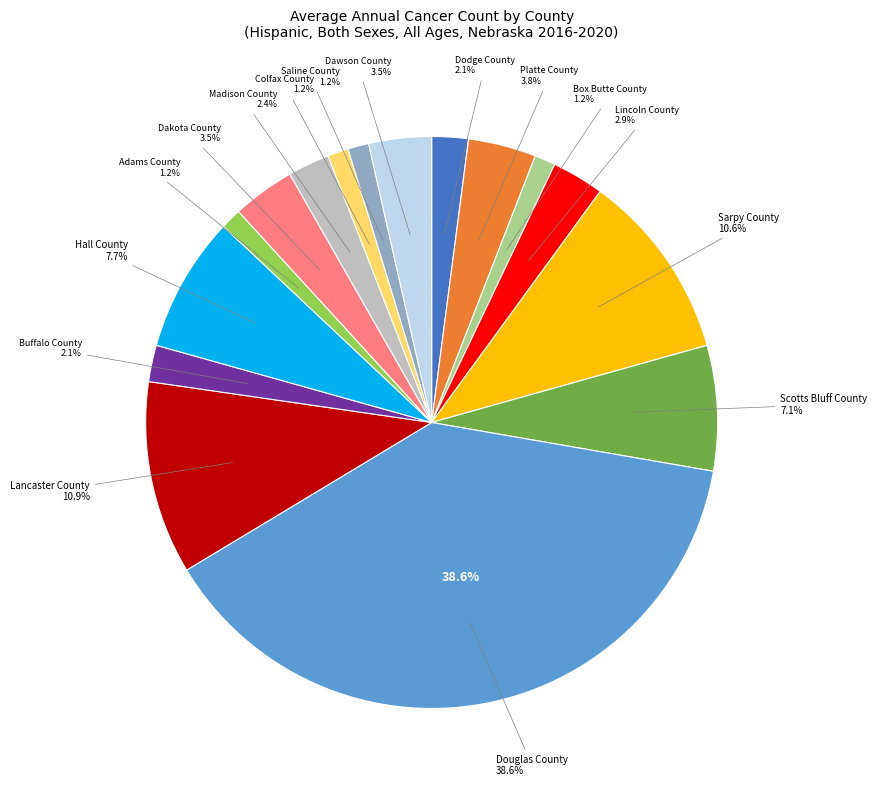

What portion of the pie excludes Hall County?

92.3%